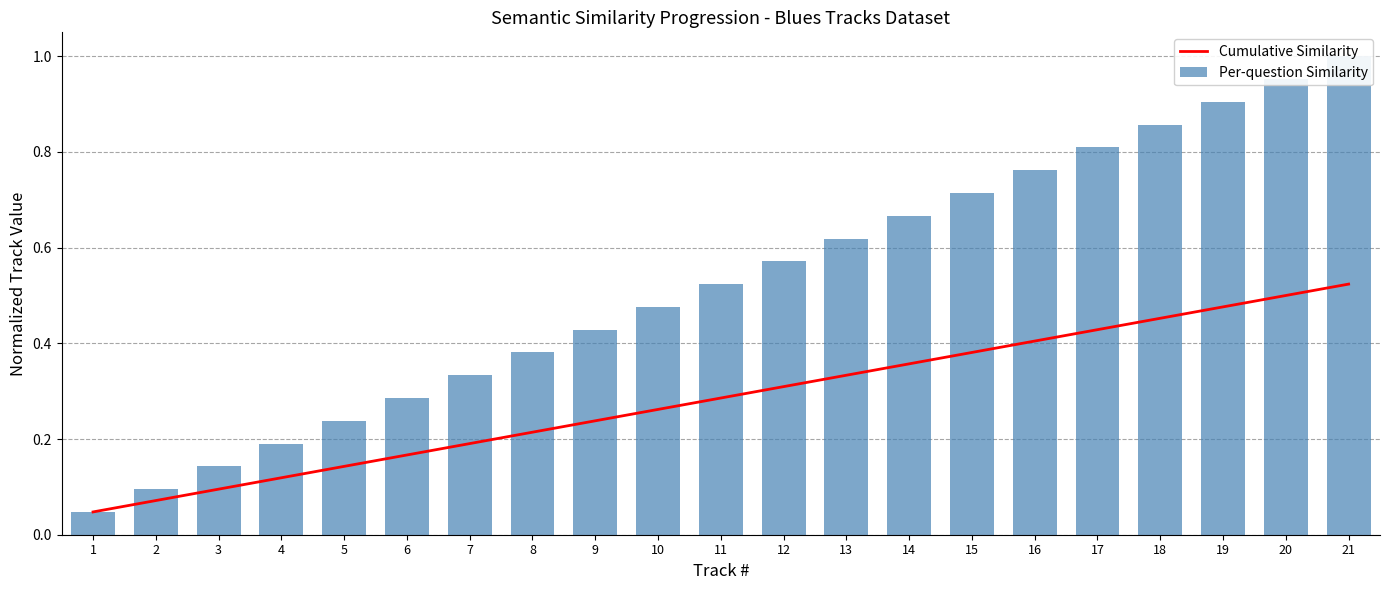

Which series has the largest range (max minus min)?

Per-question Similarity